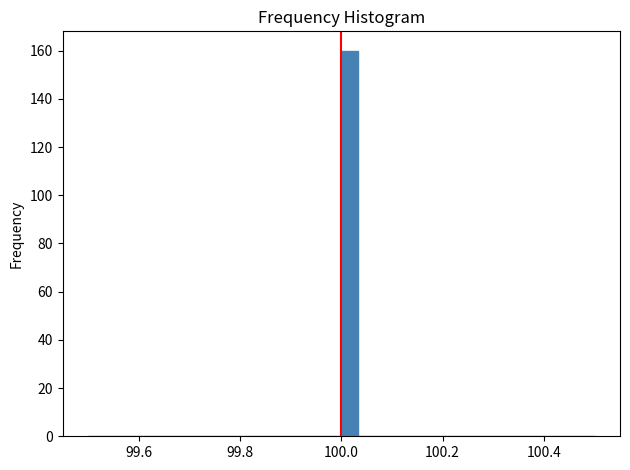

Around what value on the x-axis is the tallest bar? Give the approximate position of its centre, as read against the axis.

100.02